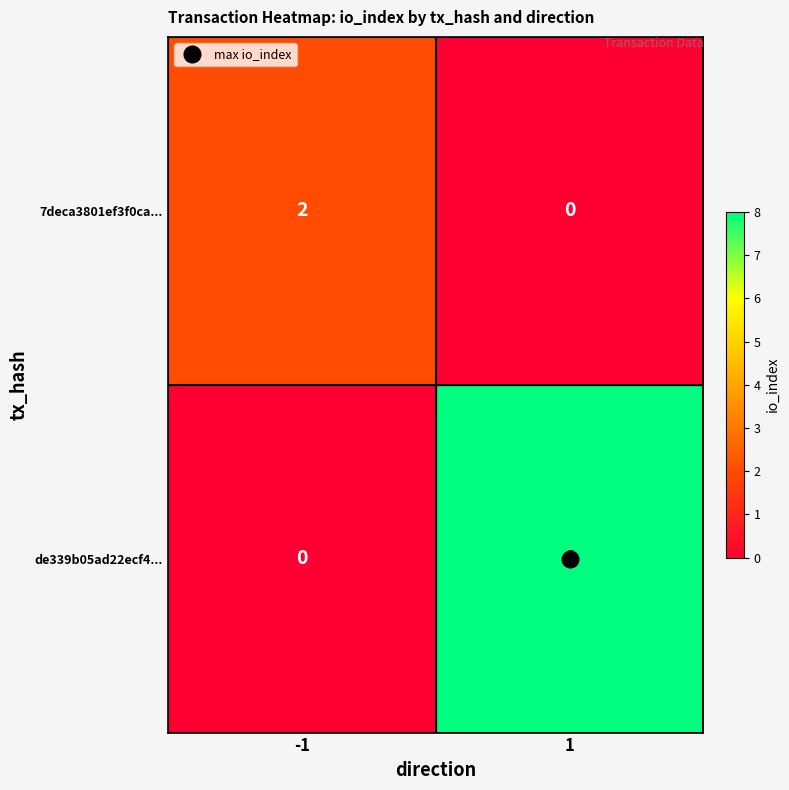

Rank the series at 1 from highest to lowest value.

de339b05ad22ecf4..., 7deca3801ef3f0ca...